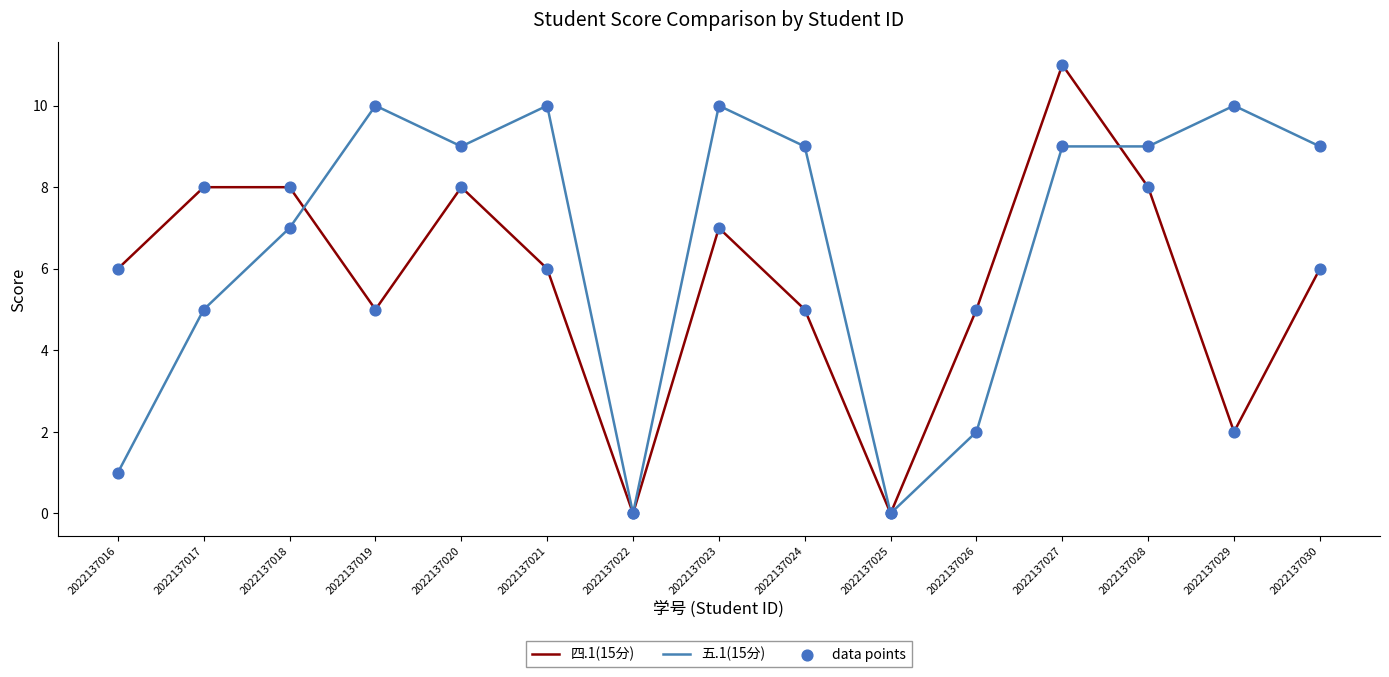

What is the spread (max minus min) of values at 2022137021?

4